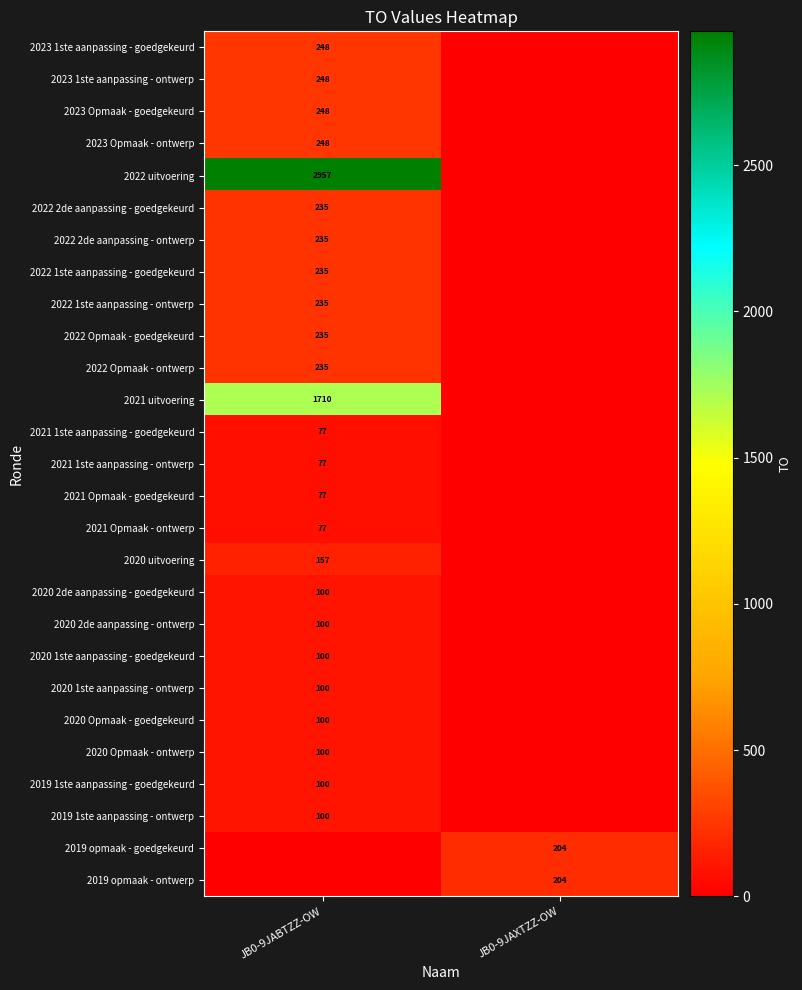

True or false: 2022 Opmaak - ontwerp has a value of 120 at JB0-9JABTZZ-OW.

False